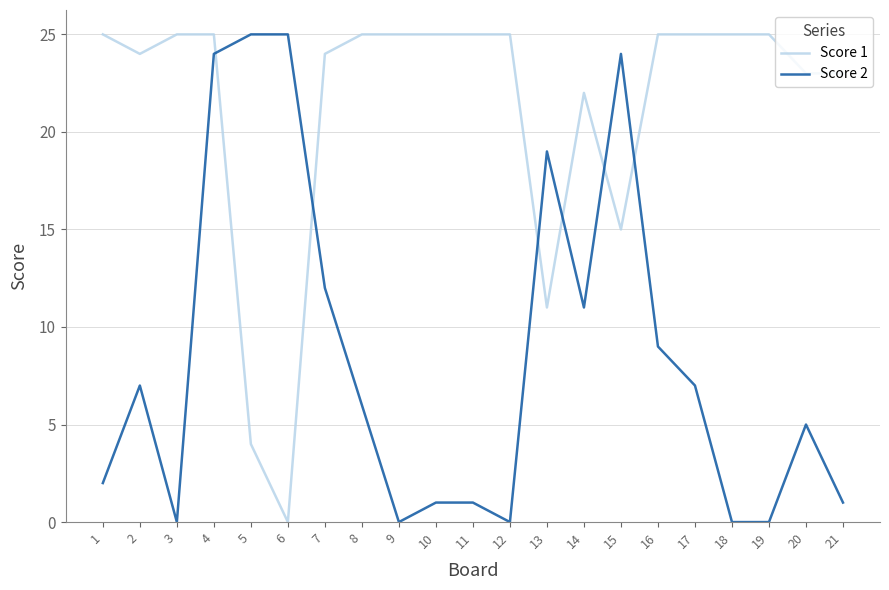

Reading right to left, extract all data points from this chart.

Score 1: 21=23	20=23	19=25	18=25	17=25	16=25	15=15	14=22	13=11	12=25	11=25	10=25	9=25	8=25	7=24	6=0	5=4	4=25	3=25	2=24	1=25
Score 2: 21=1	20=5	19=0	18=0	17=7	16=9	15=24	14=11	13=19	12=0	11=1	10=1	9=0	8=6	7=12	6=25	5=25	4=24	3=0	2=7	1=2